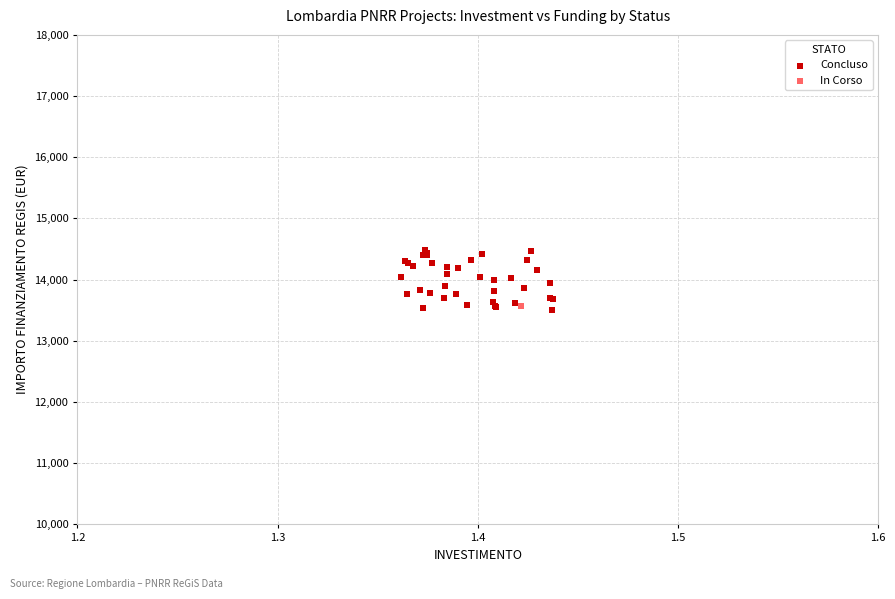

What are all the series names shown in the legend?

Concluso, In Corso